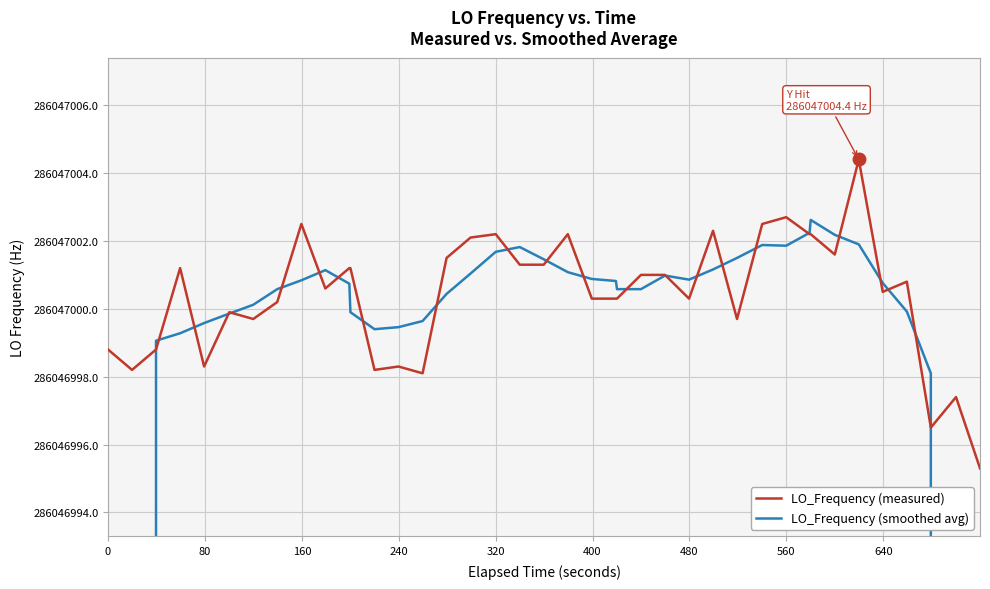

What is the value of the LO_Frequency (measured) point at the 21st from the left?

286047002.2